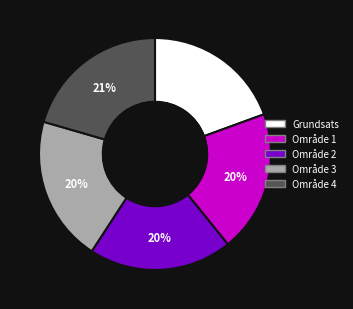

Is it true that Område 4 is 10% of the pie?

False